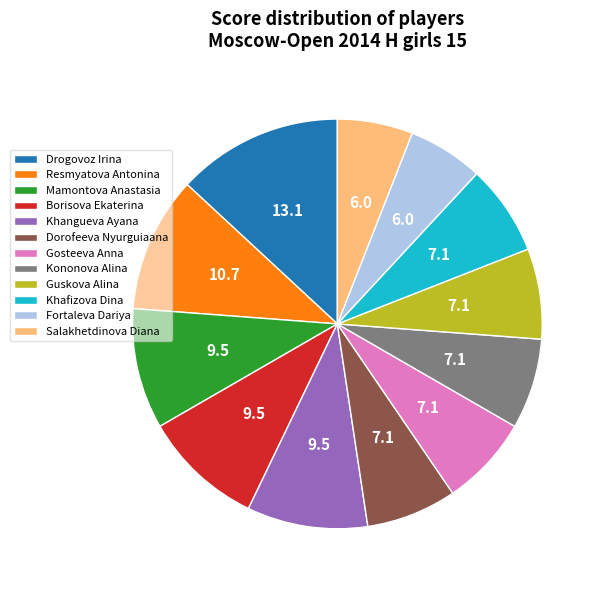

True or false: Kononova Alina accounts for 1% of the total.

False